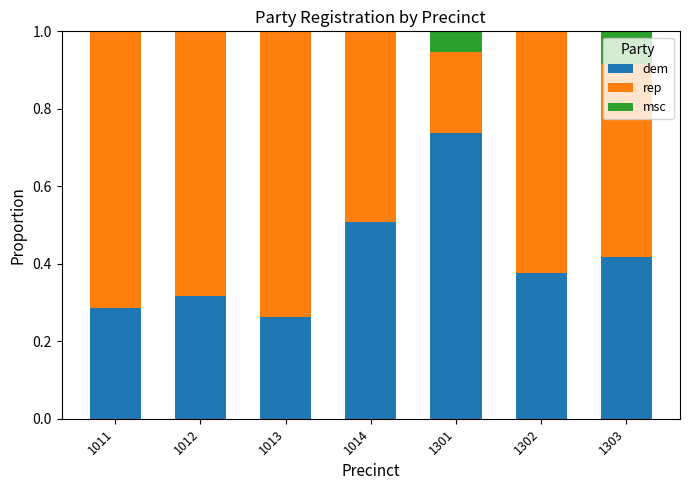

Is it true that dem equals 0.1 at 1013?

False